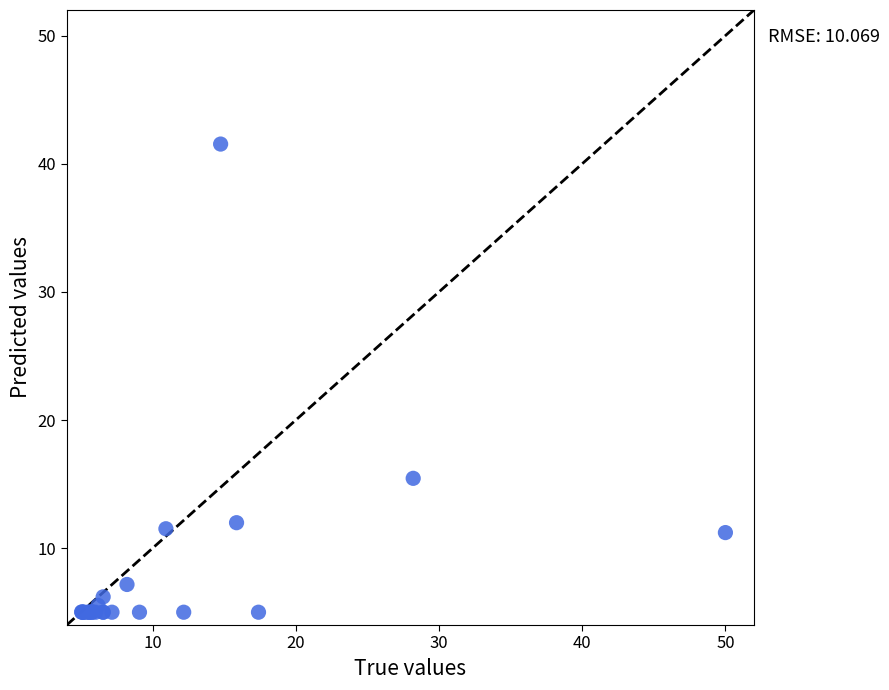

What Y value in the scatter plot is closest to 23?

15.4